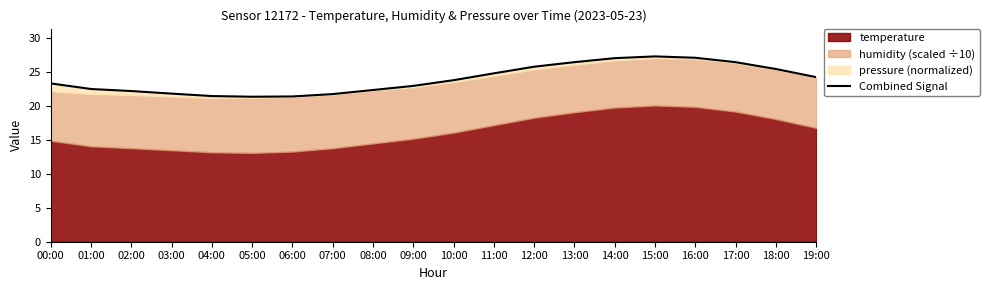

How many lines are shown in the chart?

1